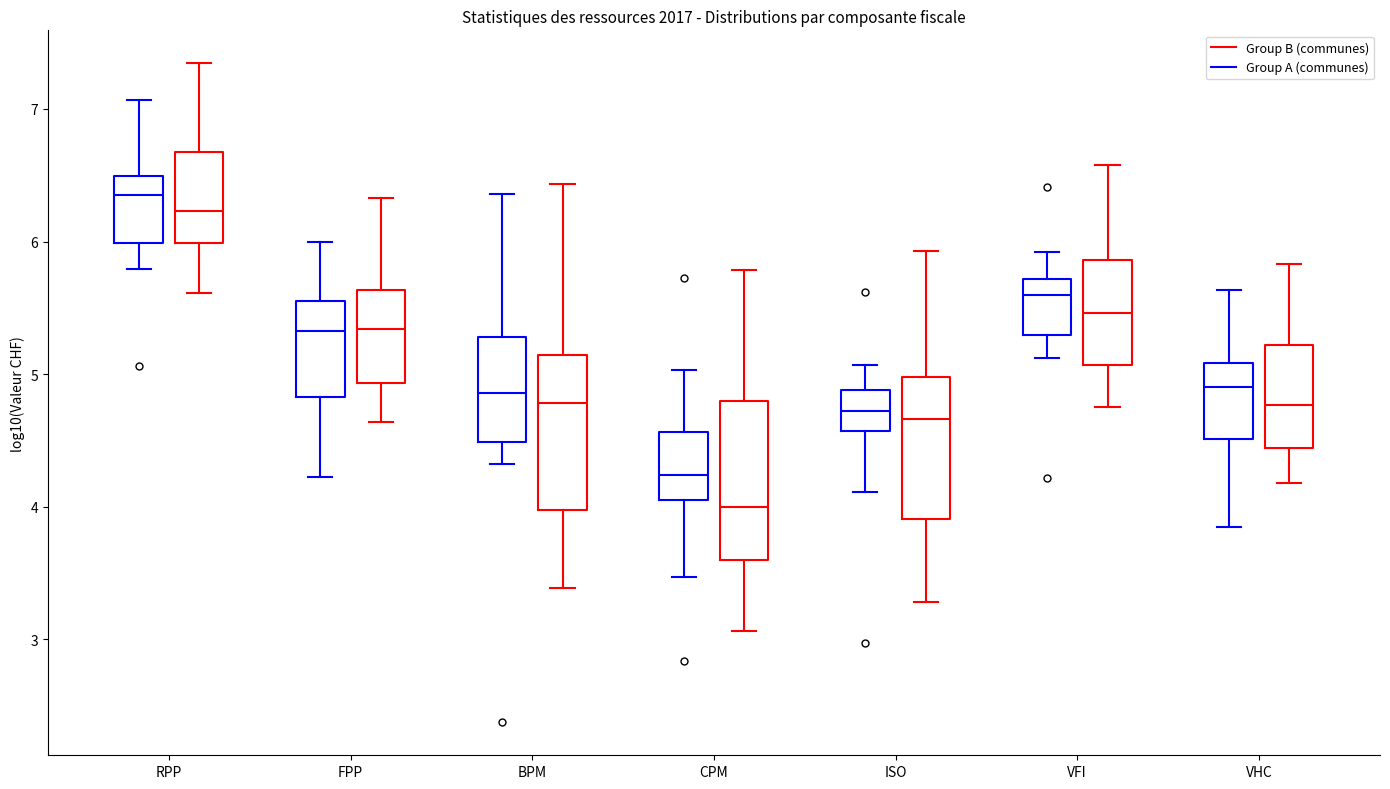

Reading left to right, transcribe this box plot: for each box, give where its median line is, the range the box spans, and where its two whiskers end, as read against the y-axis. The values are not printed on the chart, so give them approximately, as read against the axis.

RPP (Group A (communes)): median 6.3, box 6.0 to 6.5, whiskers 5.8 to 7.1
RPP (Group B (communes)): median 6.2, box 6.0 to 6.7, whiskers 5.6 to 7.3
FPP (Group A (communes)): median 5.3, box 4.8 to 5.5, whiskers 4.2 to 6.0
FPP (Group B (communes)): median 5.3, box 4.9 to 5.6, whiskers 4.6 to 6.3
BPM (Group A (communes)): median 4.9, box 4.5 to 5.3, whiskers 4.3 to 6.4
BPM (Group B (communes)): median 4.8, box 4.0 to 5.1, whiskers 3.4 to 6.4
CPM (Group A (communes)): median 4.2, box 4.0 to 4.6, whiskers 3.5 to 5.0
CPM (Group B (communes)): median 4.0, box 3.6 to 4.8, whiskers 3.1 to 5.8
ISO (Group A (communes)): median 4.7, box 4.6 to 4.9, whiskers 4.1 to 5.1
ISO (Group B (communes)): median 4.7, box 3.9 to 5.0, whiskers 3.3 to 5.9
VFI (Group A (communes)): median 5.6, box 5.3 to 5.7, whiskers 5.1 to 5.9
VFI (Group B (communes)): median 5.5, box 5.1 to 5.9, whiskers 4.7 to 6.6
VHC (Group A (communes)): median 4.9, box 4.5 to 5.1, whiskers 3.8 to 5.6
VHC (Group B (communes)): median 4.8, box 4.4 to 5.2, whiskers 4.2 to 5.8